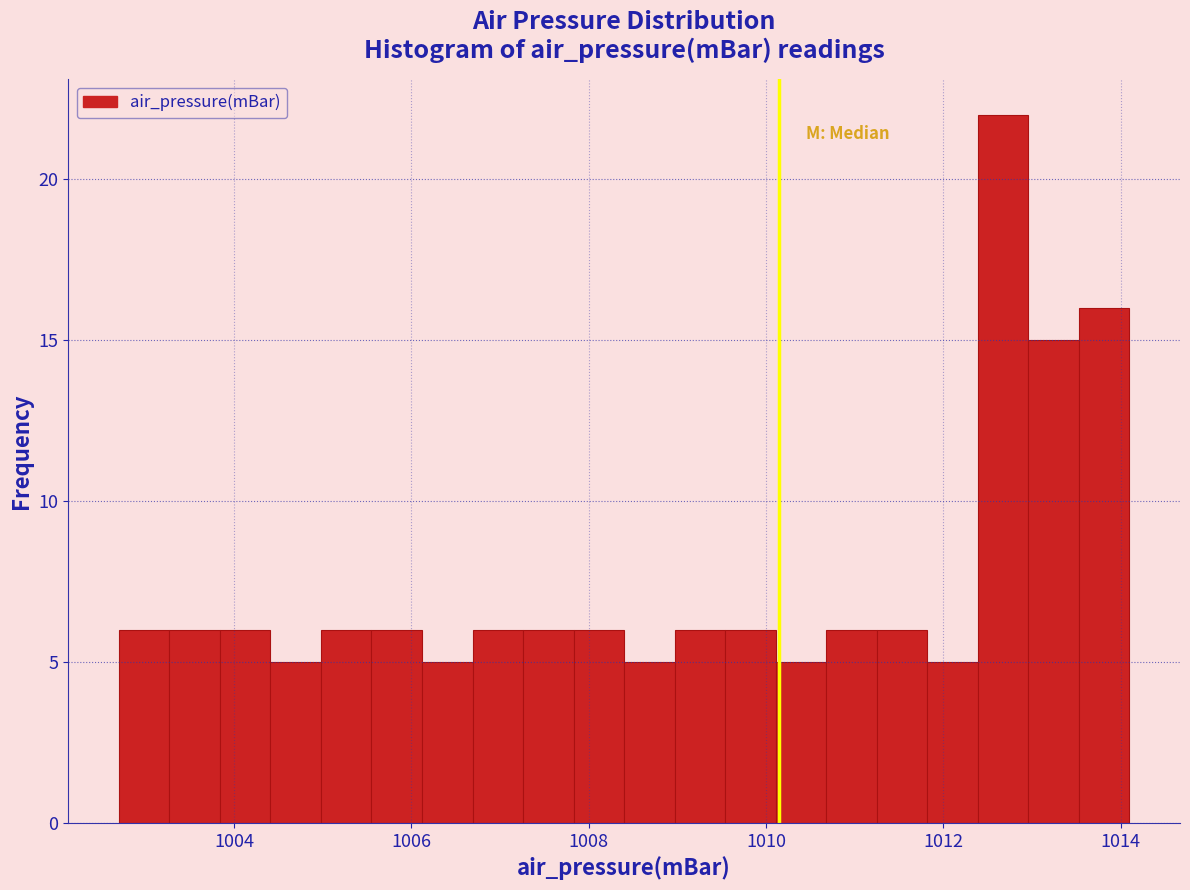

Around what value on the x-axis is the tallest bar? Give the approximate position of its centre, as read against the axis.

1012.6